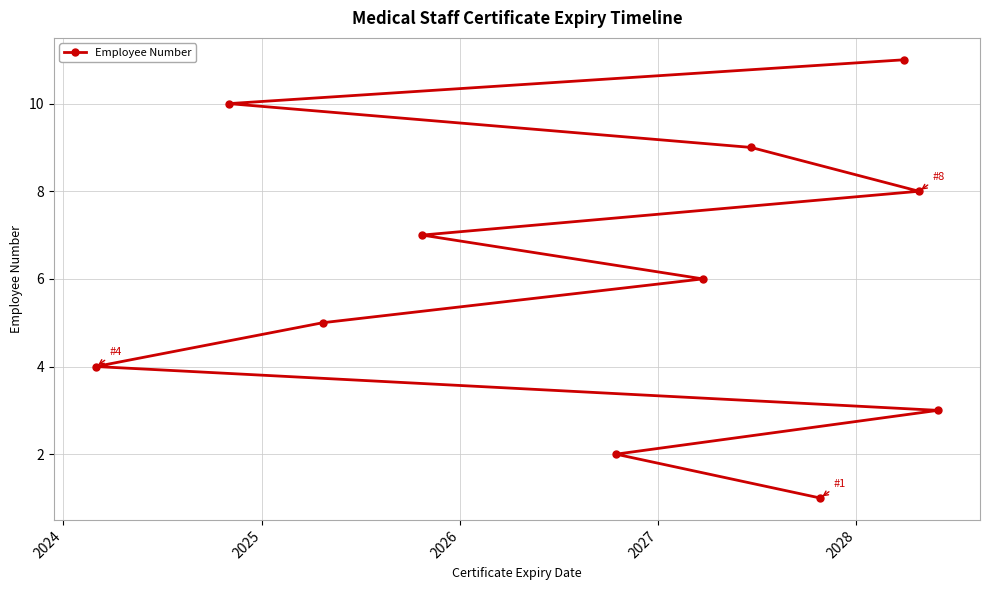

What is the average value?

6